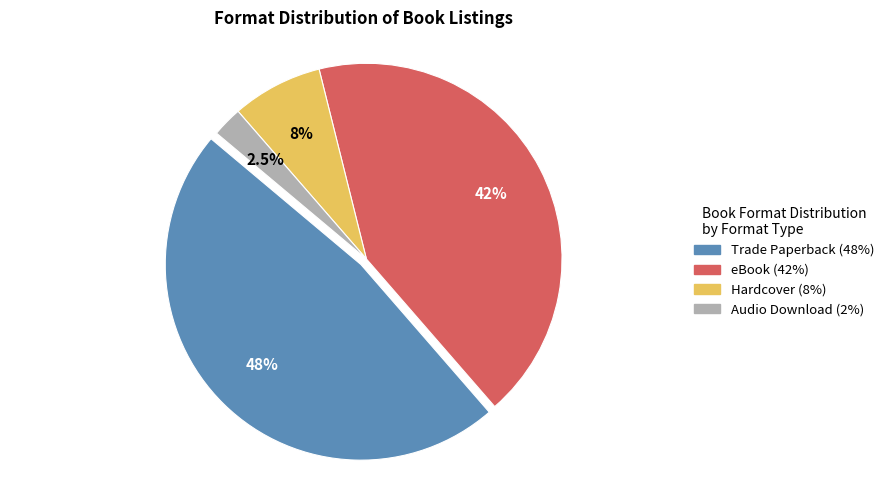

What is the largest slice in the pie chart?

Trade Paperback